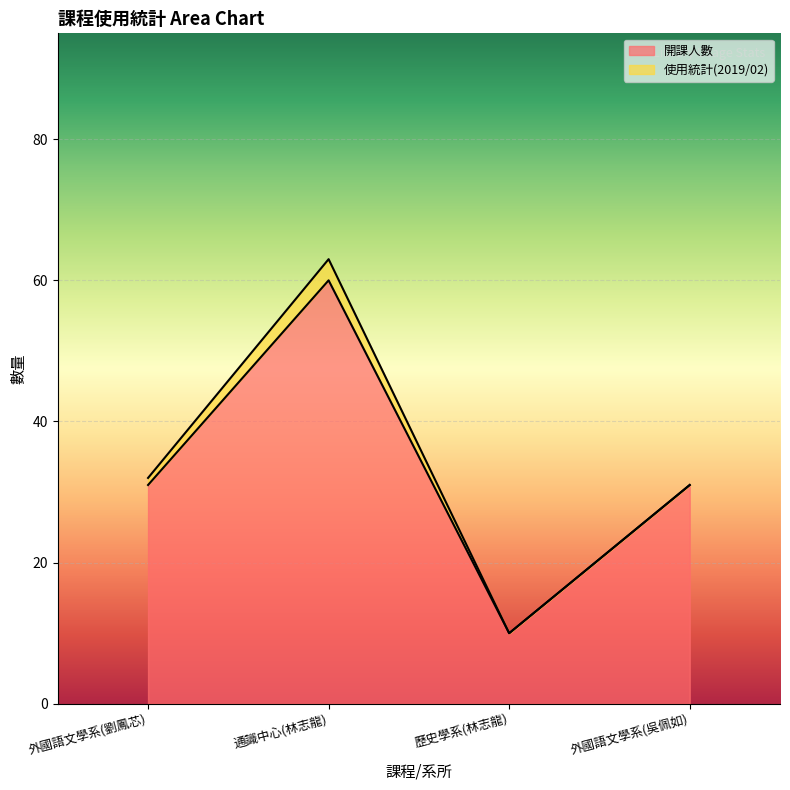

What is the greatest value displayed?

60